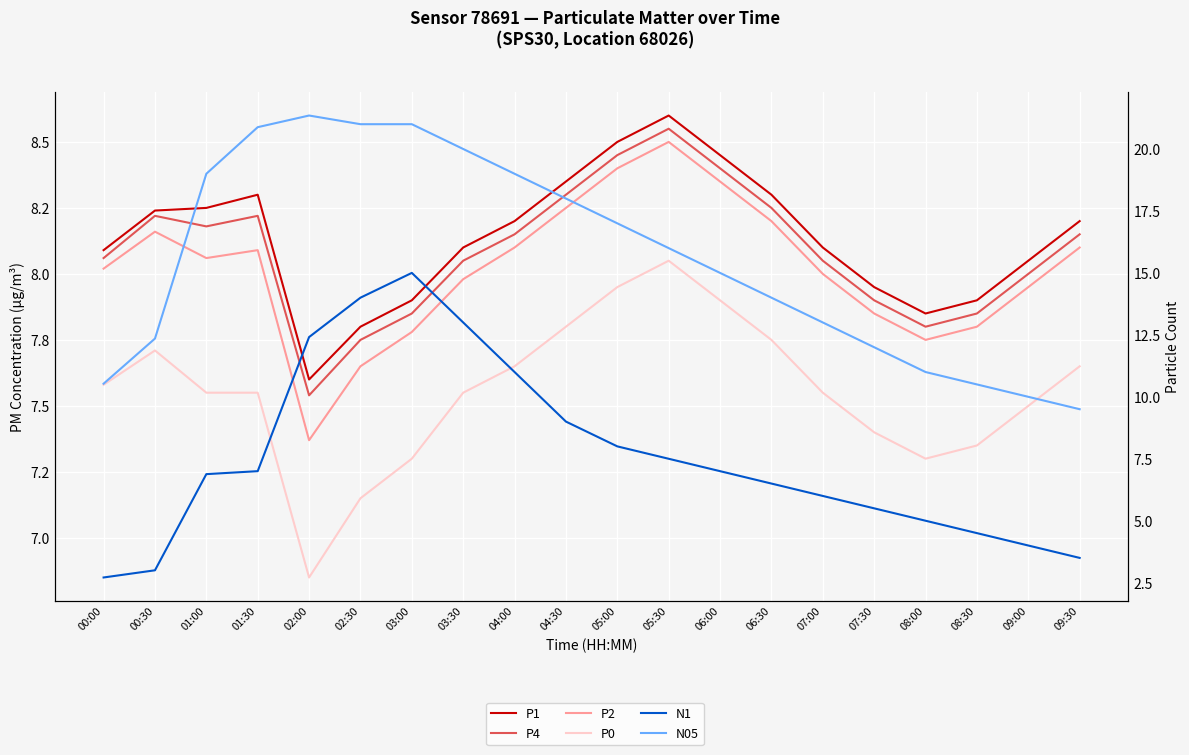

True or false: N05 and P1 cross at least once.

False